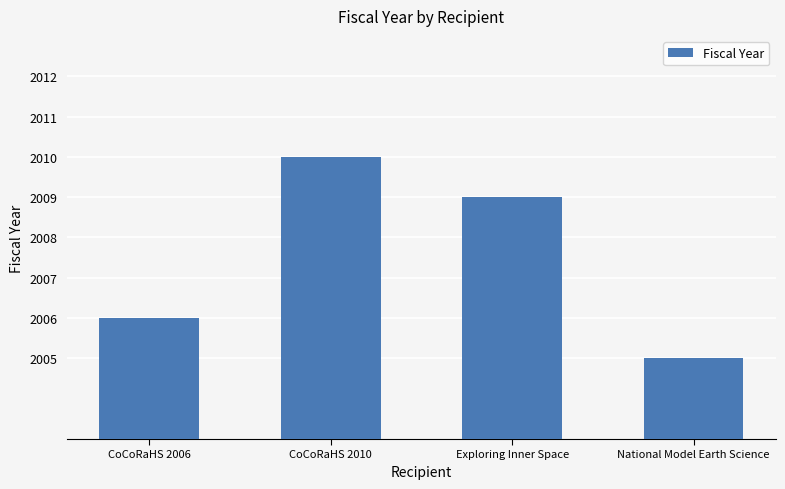

Which label corresponds to the largest value in the chart?

CoCoRaHS 2010